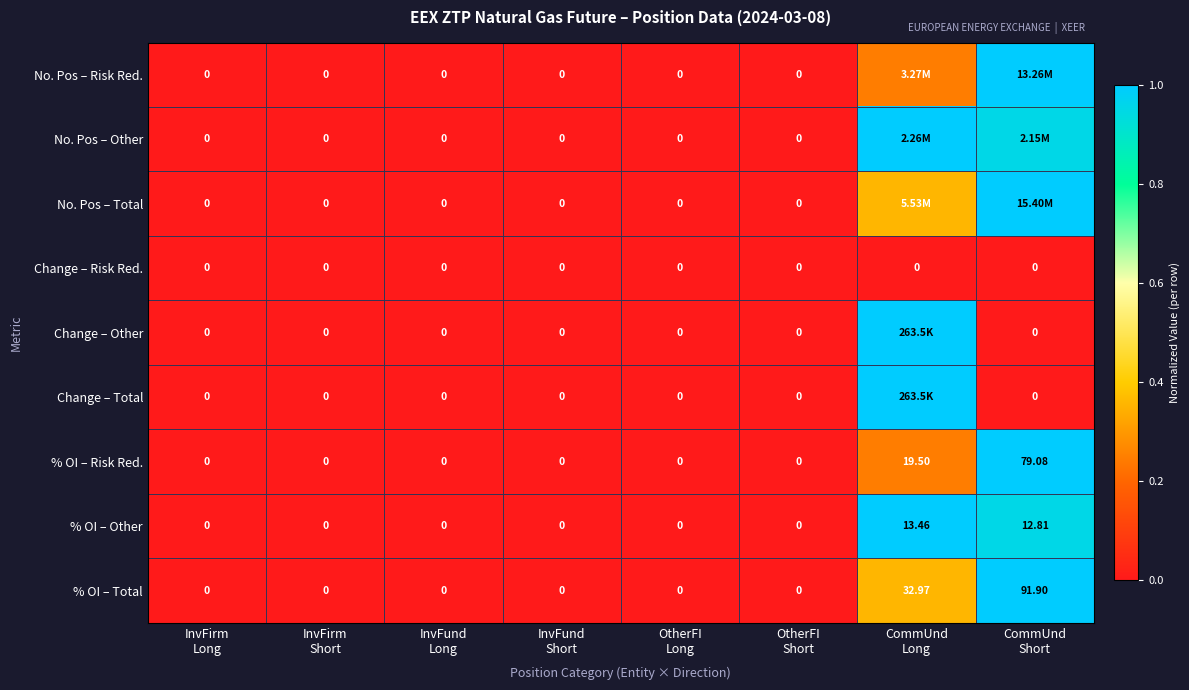

Which category has the lowest value in the No. Pos – Other series?

InvFirm Long